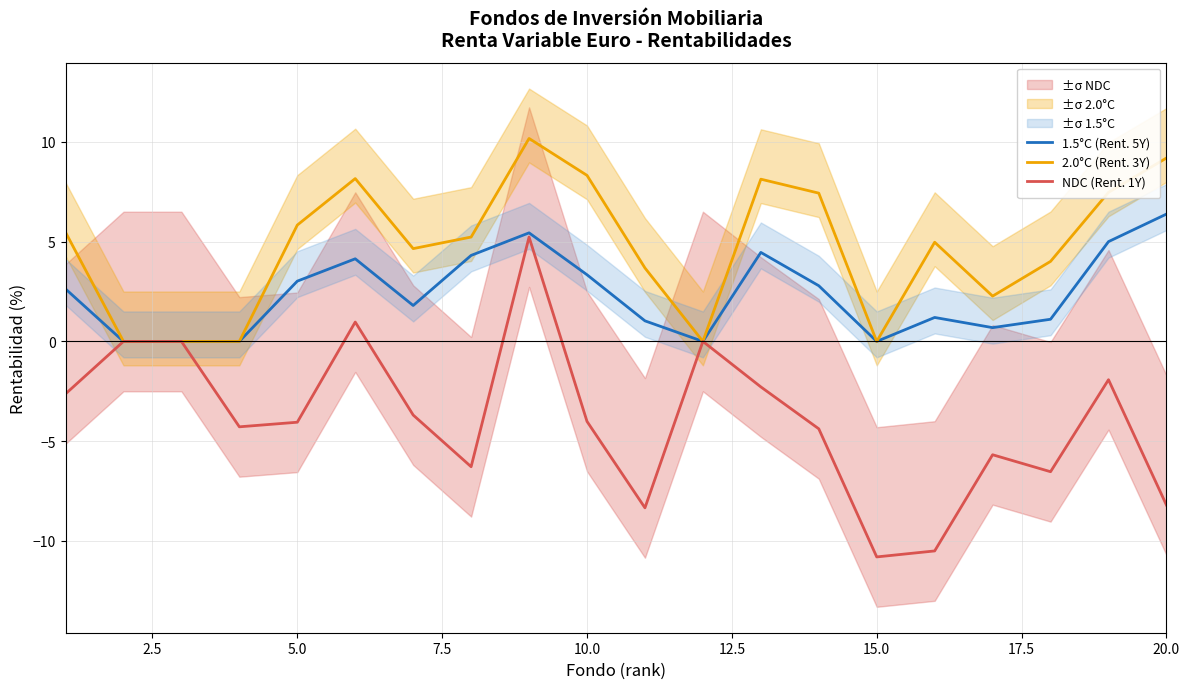

Reading right to left, transcribe all the data shown in this chart.

1.5°C (Rent. 5Y): 6.4	5.0	1.1	0.7	1.2	0.0	2.8	4.5	0.0	1.0	3.3	5.4	4.3	1.8	4.1	3.0	0.0	0.0	0.0	2.6
2.0°C (Rent. 3Y): 9.2	7.5	4.0	2.3	5.0	0.0	7.4	8.1	0.0	3.7	8.3	10.2	5.2	4.7	8.2	5.8	0.0	0.0	0.0	5.5
NDC (Rent. 1Y): -8.2	-1.9	-6.5	-5.7	-10.5	-10.8	-4.4	-2.3	0.0	-8.3	-4.0	5.2	-6.3	-3.7	1.0	-4.0	-4.3	0.0	0.0	-2.6